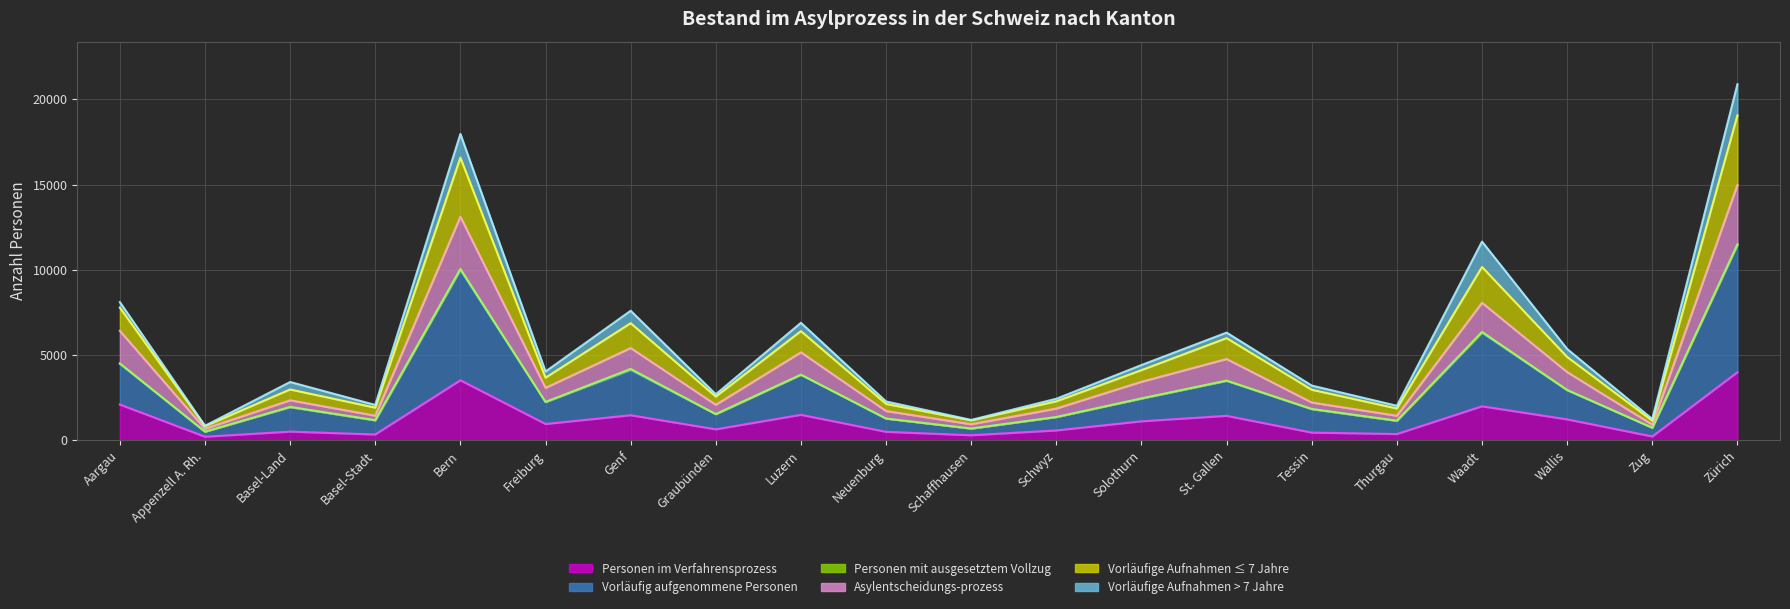

What is the greatest value displayed?

14976